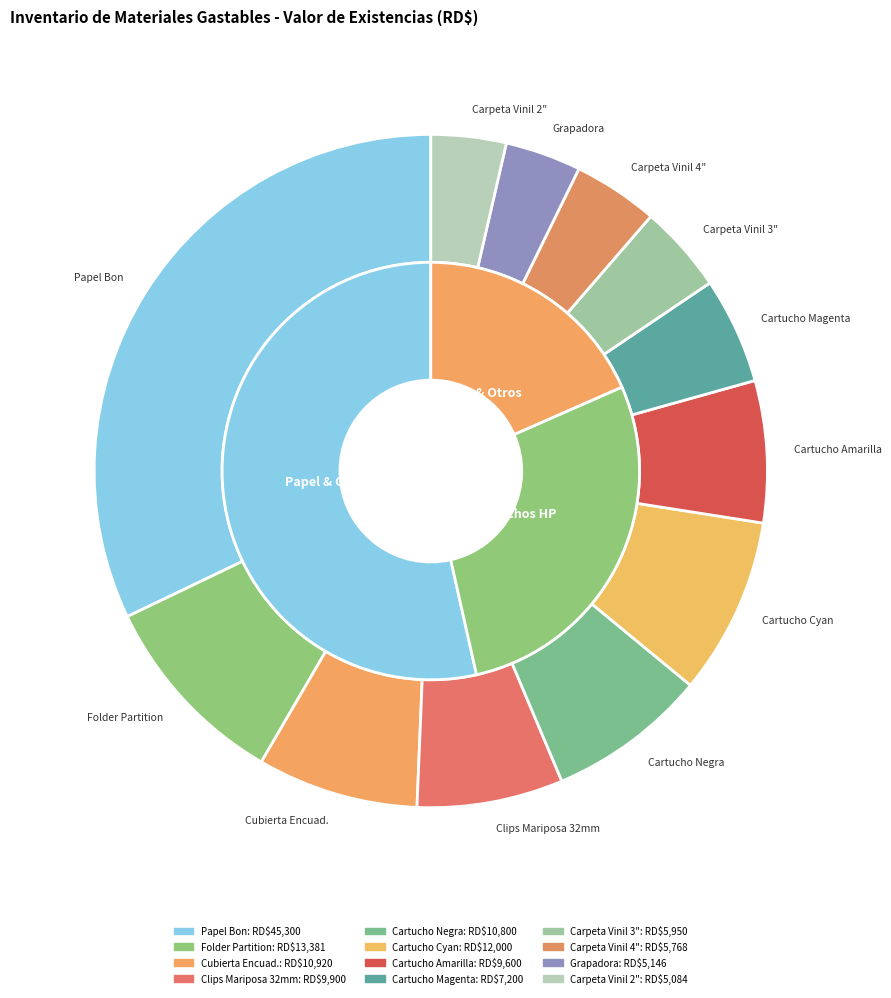

To the nearest percent, what is the combined percentage of FOLDER PARTITION 8 1/2x 11 and CARPETAS DE VINIL DE 3 PUL.?

14%